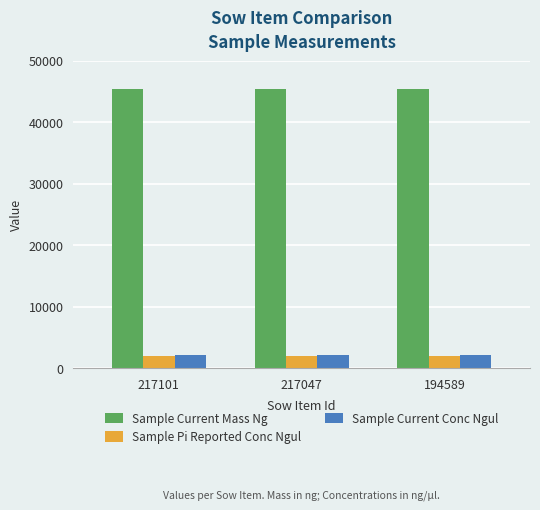

The value of Sample Current Conc Ngul at 217047 is 2240. True or false?

True